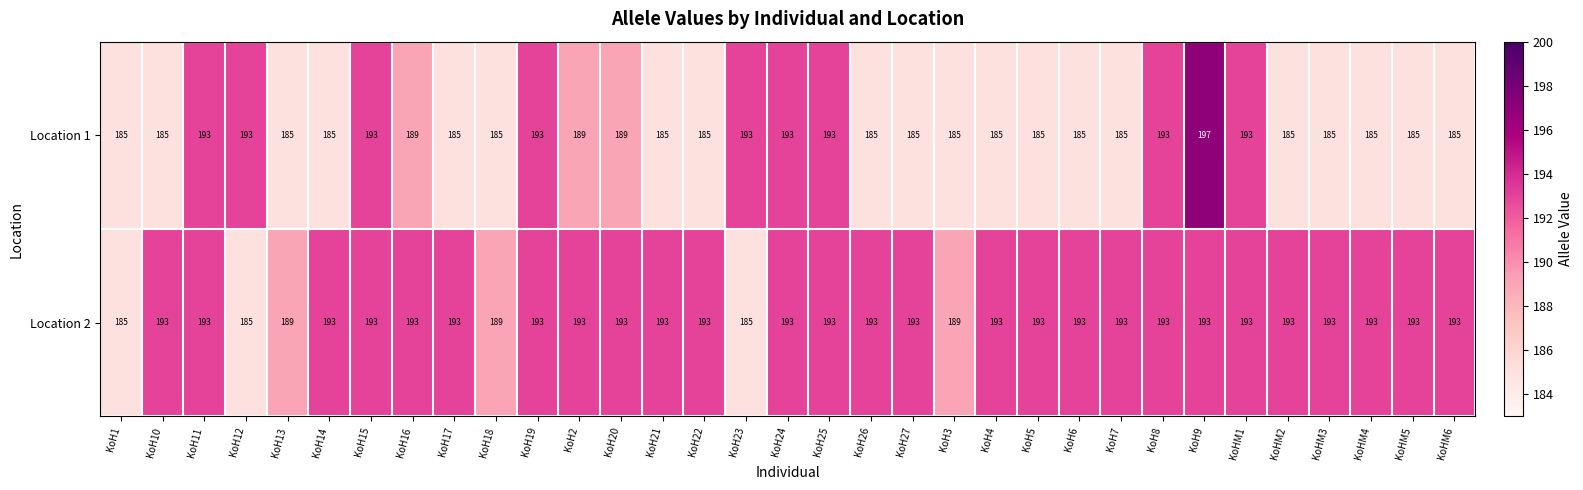

True or false: Location 2 has a value of 189 at KoH18.

True